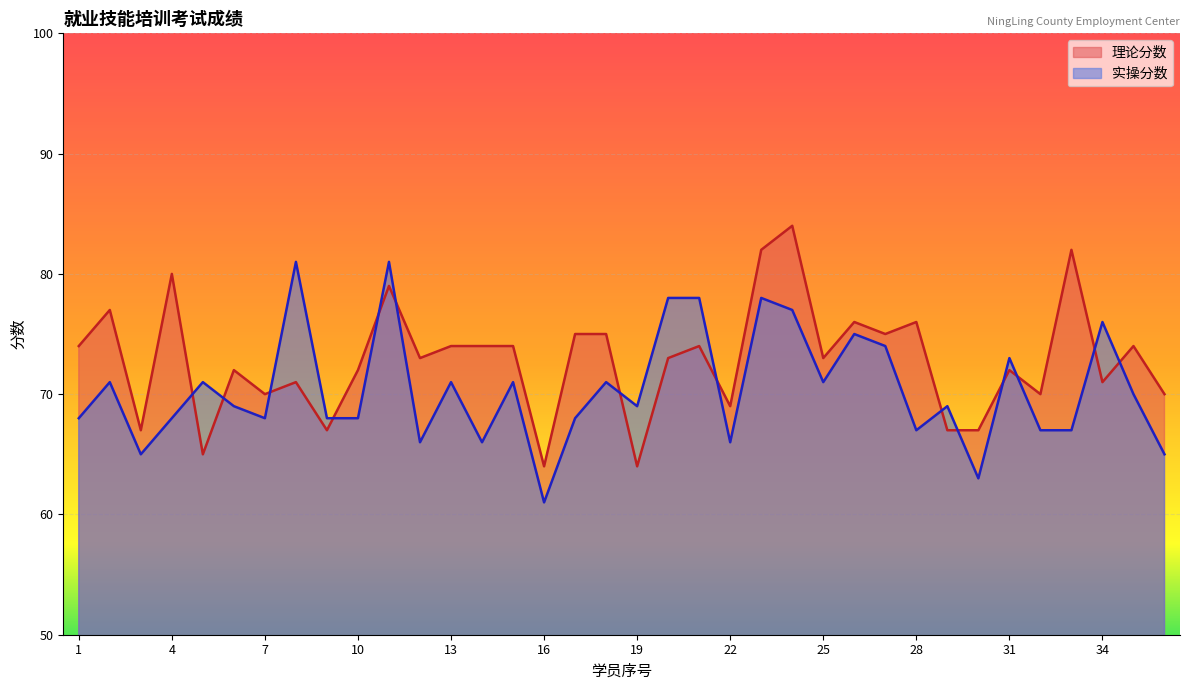

How many times do 理论分数 and 实操分数 cross each other?

14